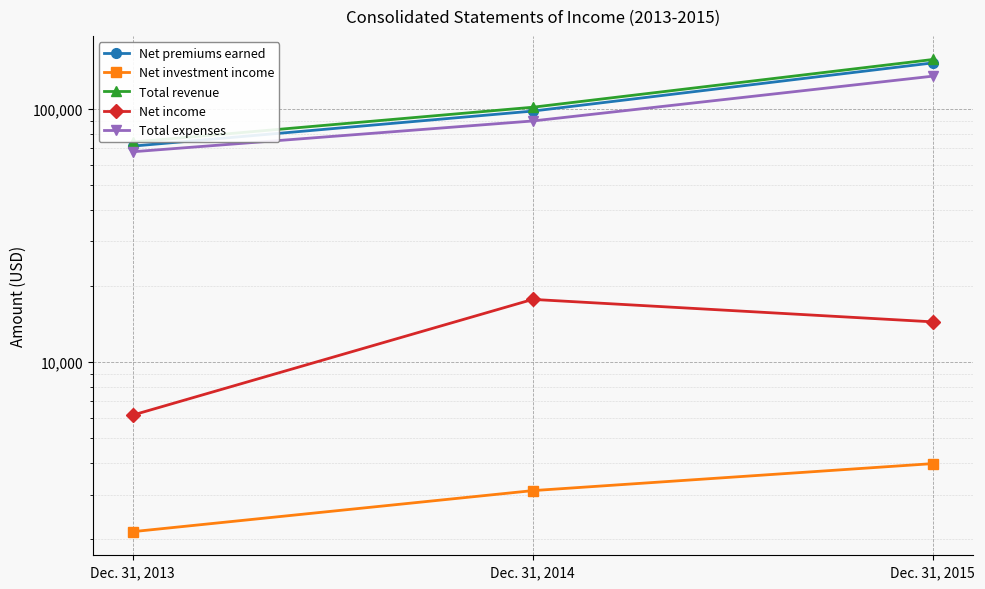

What is the sum of all Net income values?

38312